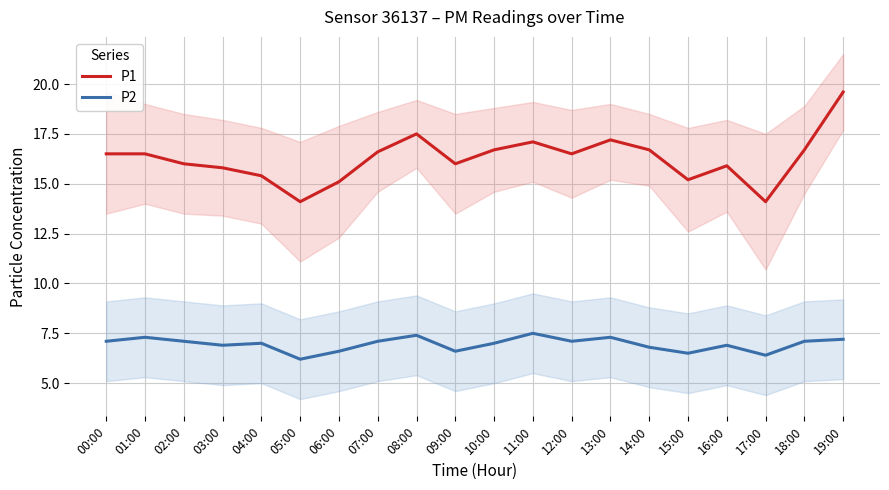

Reading right to left, transcribe all the data shown in this chart.

P1: 19.6	16.7	14.1	15.9	15.2	16.7	17.2	16.5	17.1	16.7	16.0	17.5	16.6	15.1	14.1	15.4	15.8	16.0	16.5	16.5
P2: 7.2	7.1	6.4	6.9	6.5	6.8	7.3	7.1	7.5	7.0	6.6	7.4	7.1	6.6	6.2	7.0	6.9	7.1	7.3	7.1